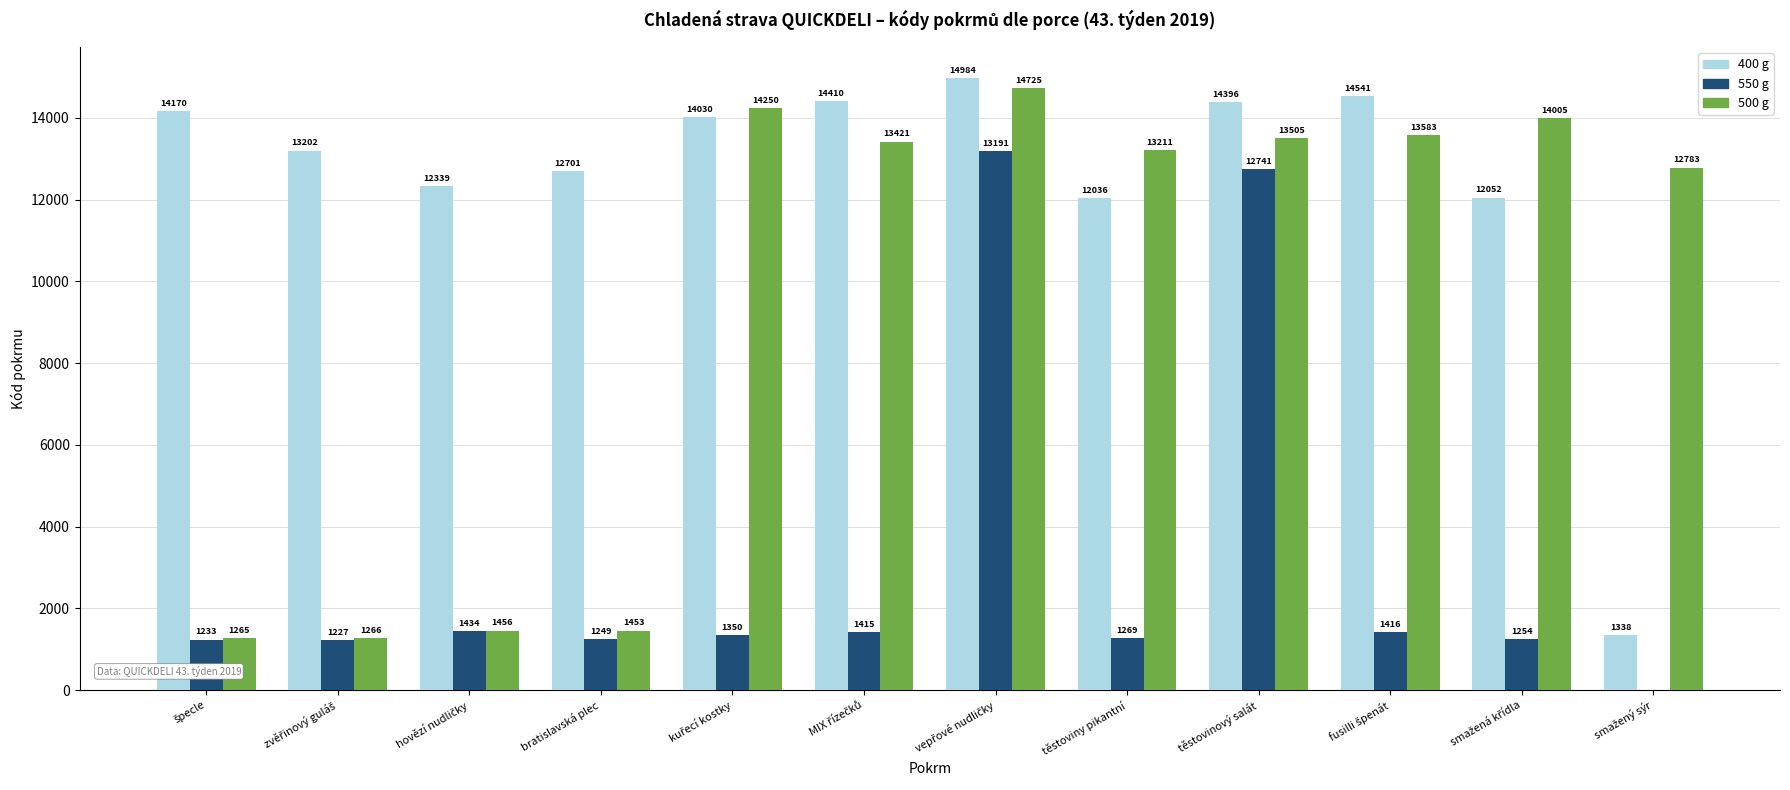

What is the maximum value for 500 g?

14725